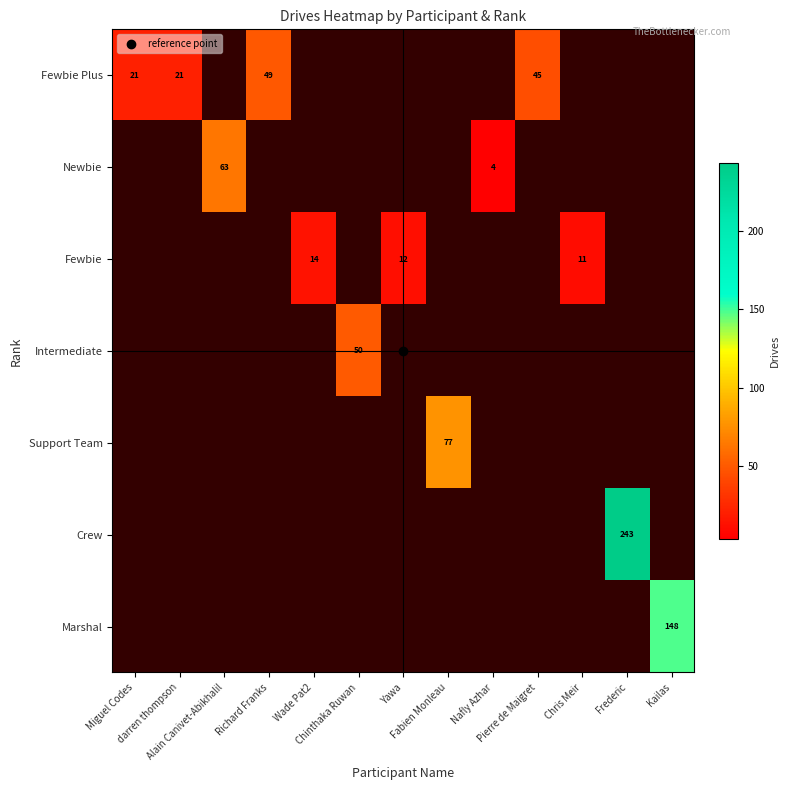

Between Miguel Codes and darren thompson, which is larger?

Miguel Codes